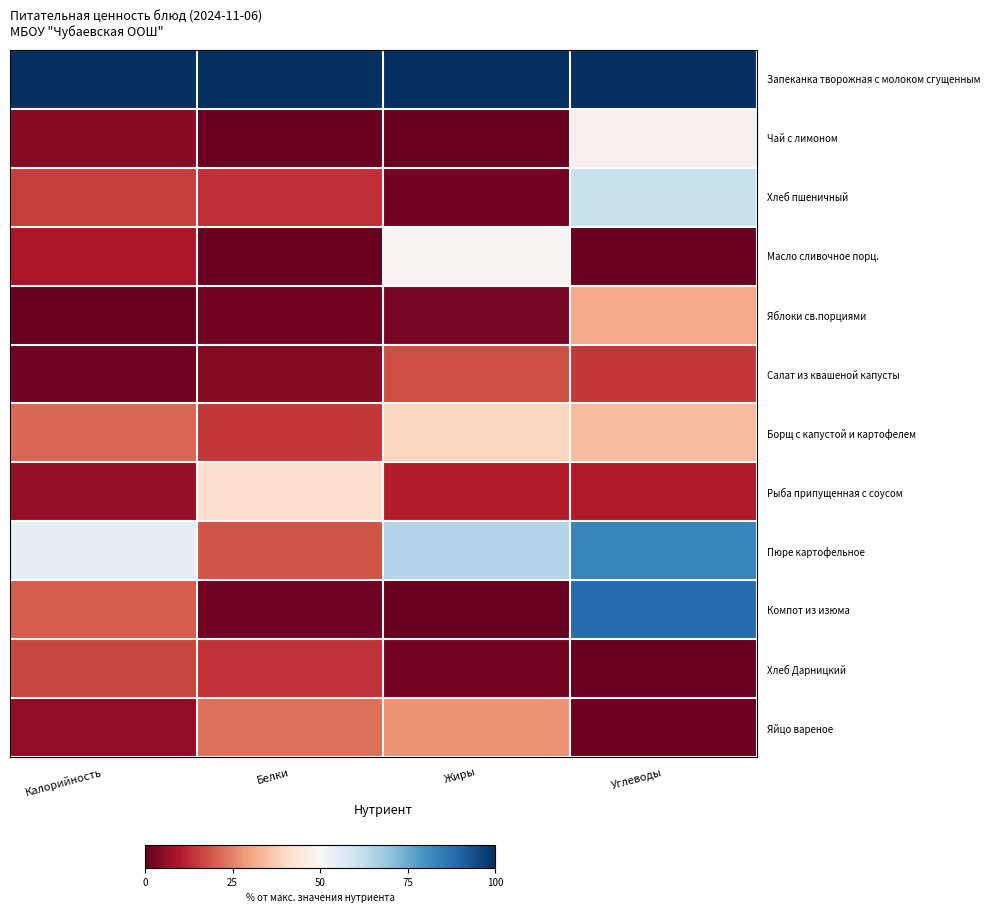

Count the number of data series in this chart.

12